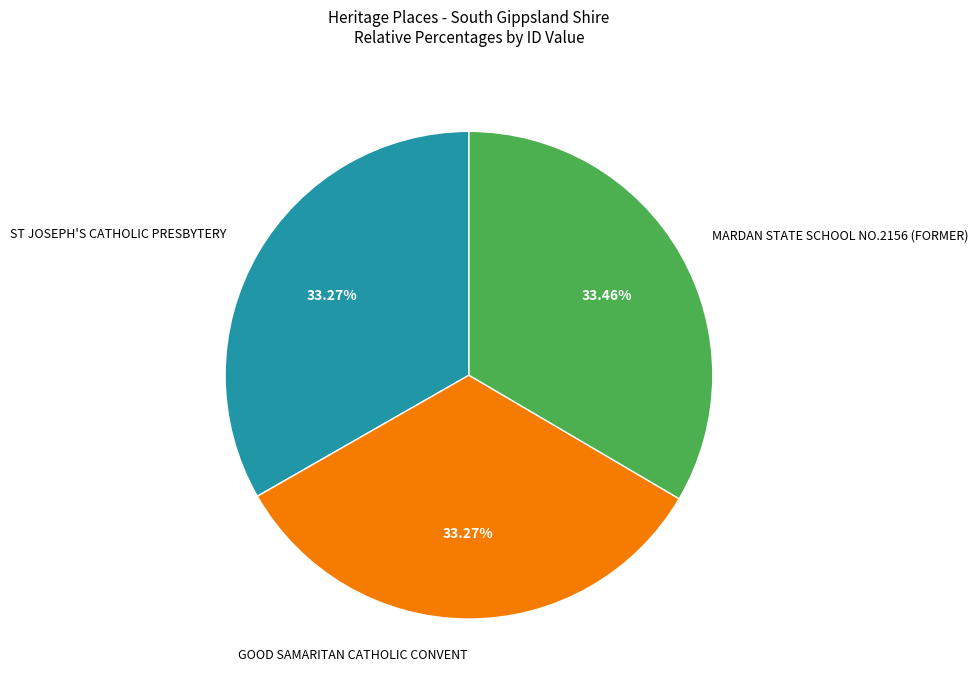

Is it true that GOOD SAMARITAN CATHOLIC CONVENT is 33% of the pie?

True